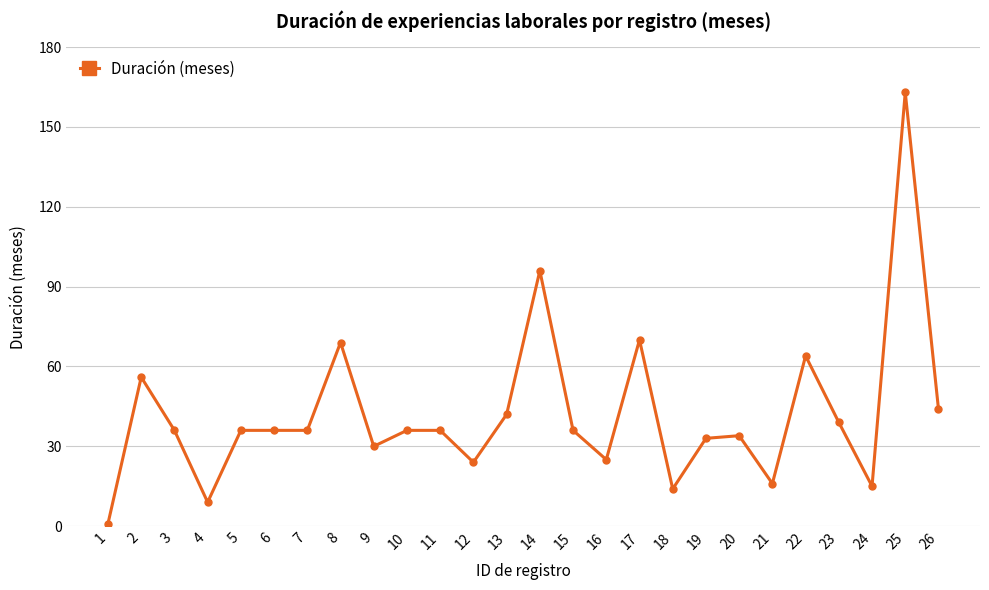

Where is the first local minimum?

4